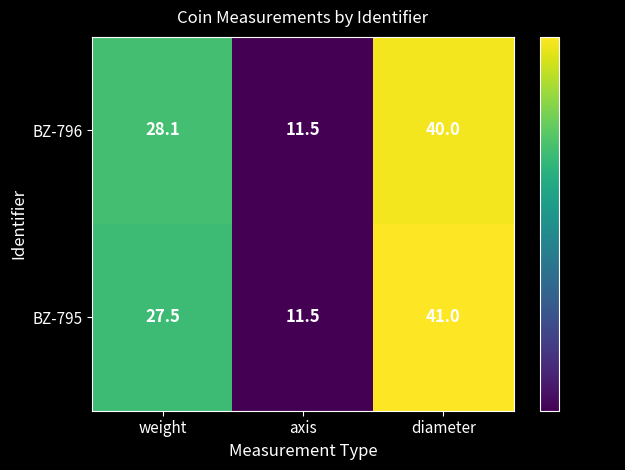

The BZ-795 series shows 42.2 at weight. True or false?

False